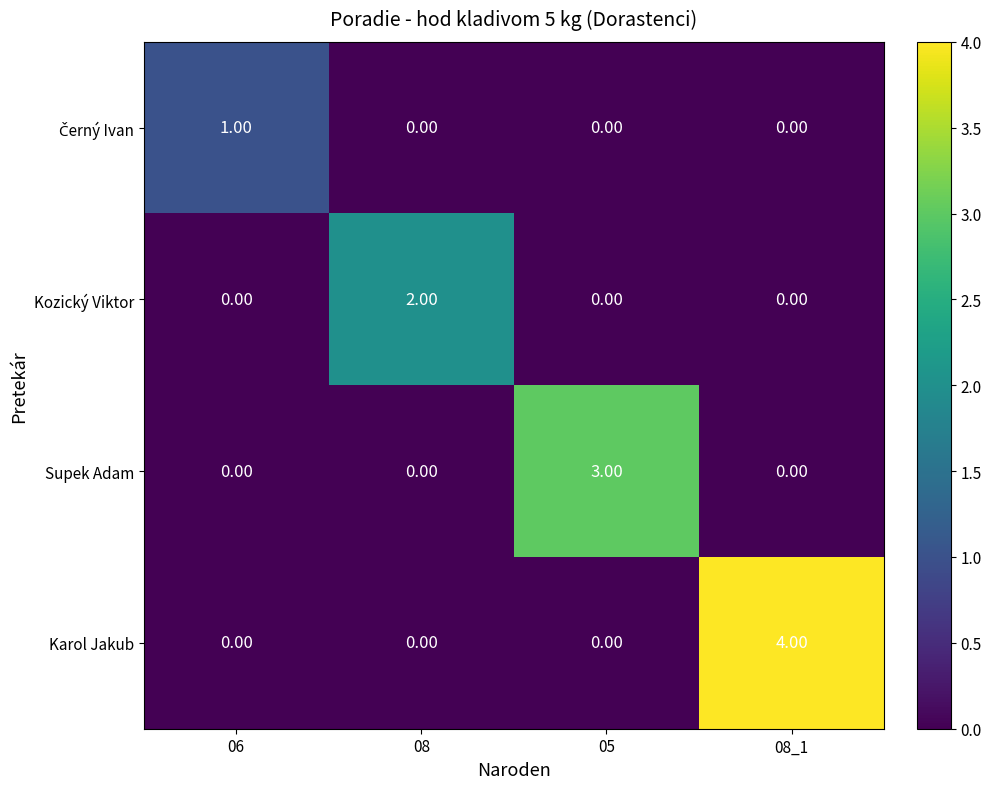

Which label corresponds to the largest value in the chart?

08_1